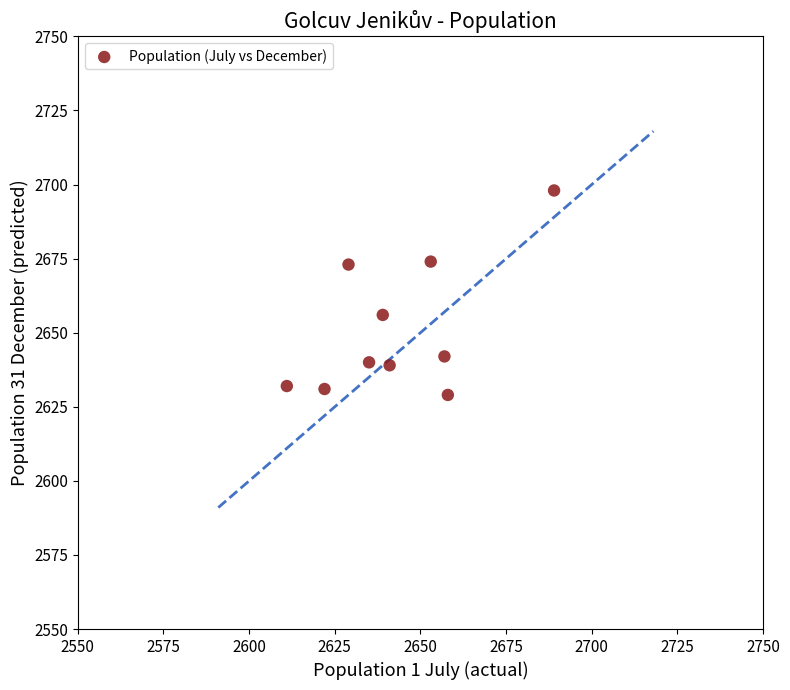

What Y value in the scatter plot is closest to 2663?

2656